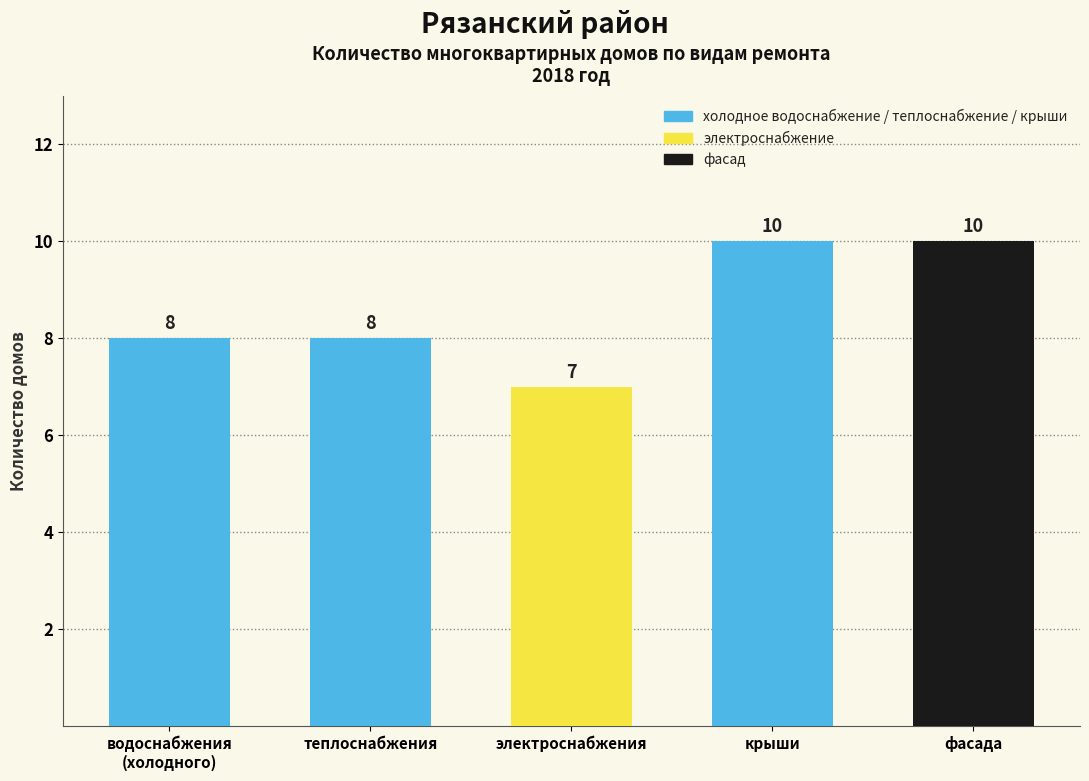

Reading left to right, transcribe all the data shown in this chart.

8	8	7	10	10